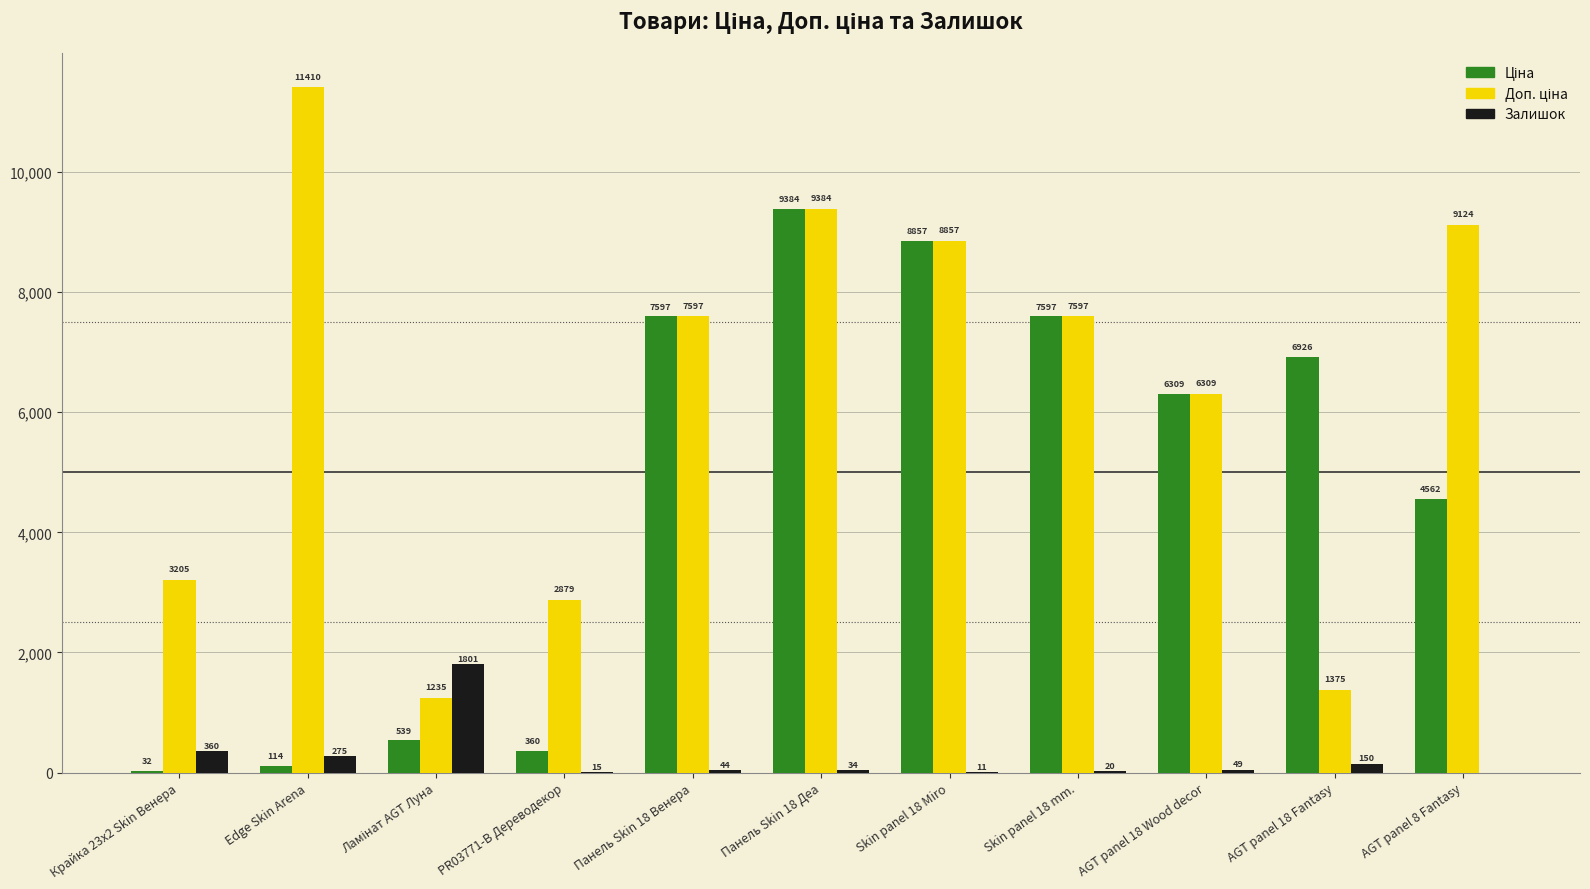

What is the spread (max minus min) of values at Edge Skin Arena?

11295.9